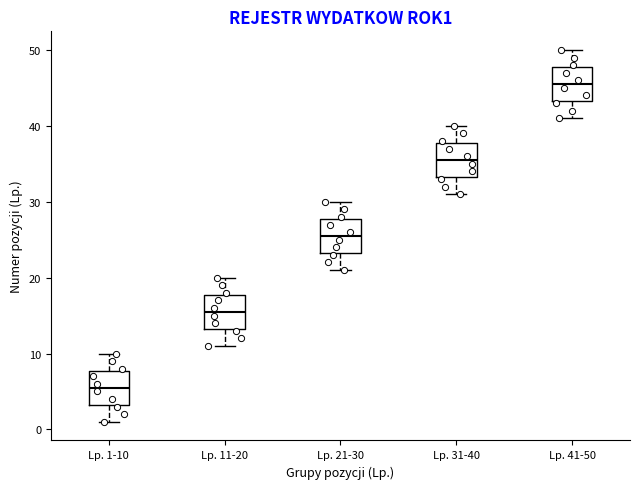

Where is the lower edge of the box for Lp. 1-10 on the y-axis? The values are not printed on the chart, so give them approximately, as read against the axis.

3